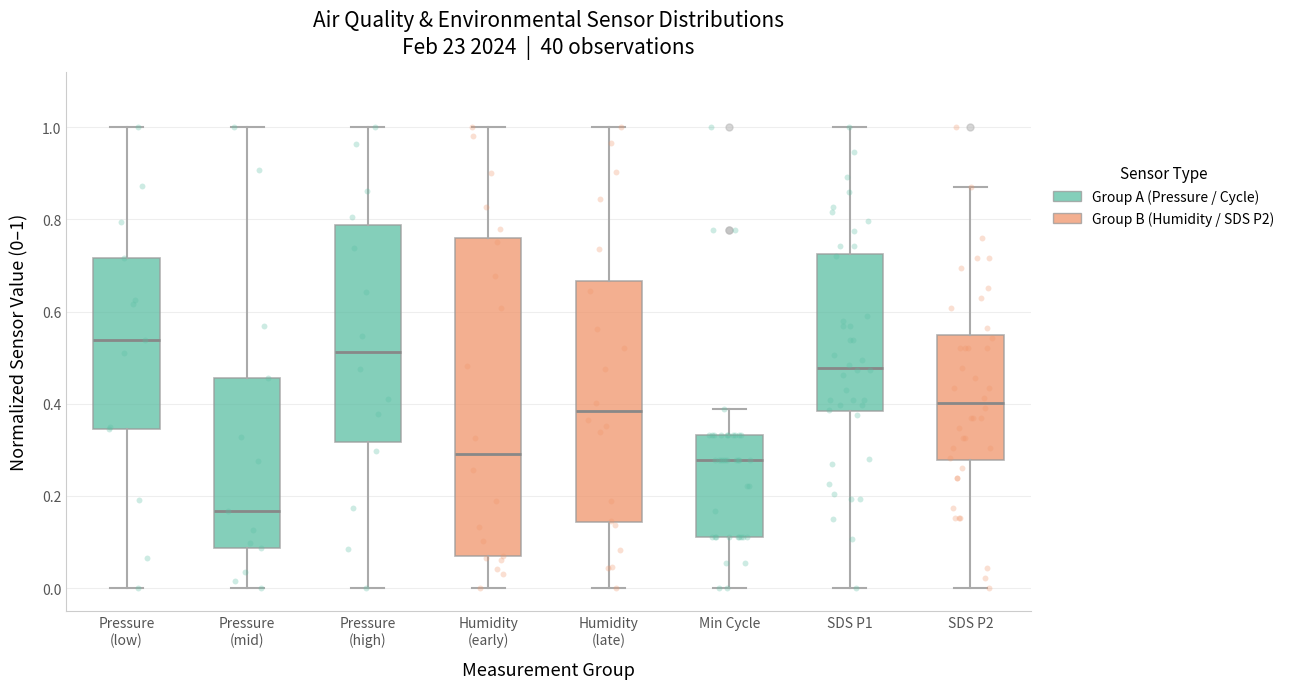

Reading left to right, transcribe this box plot: for each box, give where its median line is, the range the box spans, and where its two whiskers end, as read against the y-axis. The values are not printed on the chart, so give them approximately, as read against the axis.

Pressure (low): median 0.54, box 0.34 to 0.72, whiskers 0.00 to 1.00
Pressure (mid): median 0.16, box 0.08 to 0.46, whiskers 0.00 to 1.00
Pressure (high): median 0.52, box 0.32 to 0.78, whiskers 0.00 to 1.00
Humidity (early): median 0.30, box 0.06 to 0.76, whiskers 0.00 to 1.00
Humidity (late): median 0.38, box 0.14 to 0.66, whiskers 0.00 to 1.00
Min Cycle: median 0.28, box 0.12 to 0.34, whiskers 0.00 to 0.38
SDS P1: median 0.48, box 0.38 to 0.72, whiskers 0.00 to 1.00
SDS P2: median 0.40, box 0.28 to 0.54, whiskers 0.00 to 0.86